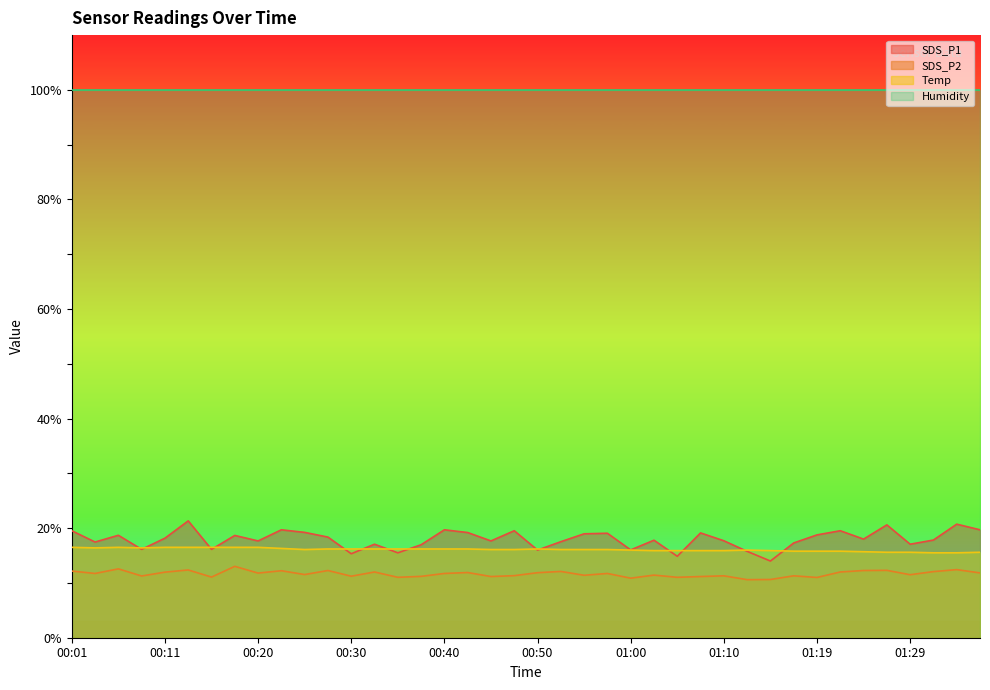

What is the maximum value shown in the chart?

99.9